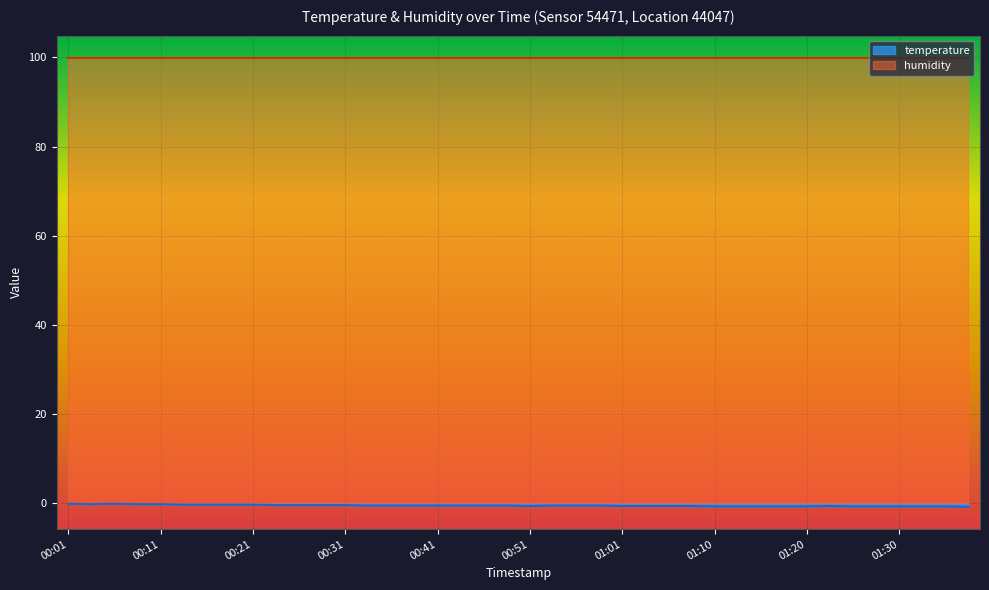

Reading left to right, extract all data points from this chart.

00:01=-0.1	00:04=-0.2	00:06=-0.1	00:09=-0.2	00:11=-0.2	00:14=-0.3	00:16=-0.3	00:19=-0.3	00:21=-0.3	00:24=-0.4	00:26=-0.4	00:28=-0.4	00:31=-0.4	00:33=-0.5	00:36=-0.5	00:38=-0.5	00:41=-0.5	00:43=-0.5	00:46=-0.5	00:48=-0.5	00:51=-0.6	00:53=-0.5	00:56=-0.5	00:58=-0.5	01:01=-0.6	01:03=-0.6	01:05=-0.6	01:08=-0.6	01:10=-0.7	01:13=-0.7	01:15=-0.7	01:18=-0.7	01:20=-0.7	01:22=-0.6	01:25=-0.7	01:27=-0.7	01:30=-0.7	01:32=-0.7	01:35=-0.7	01:37=-0.8